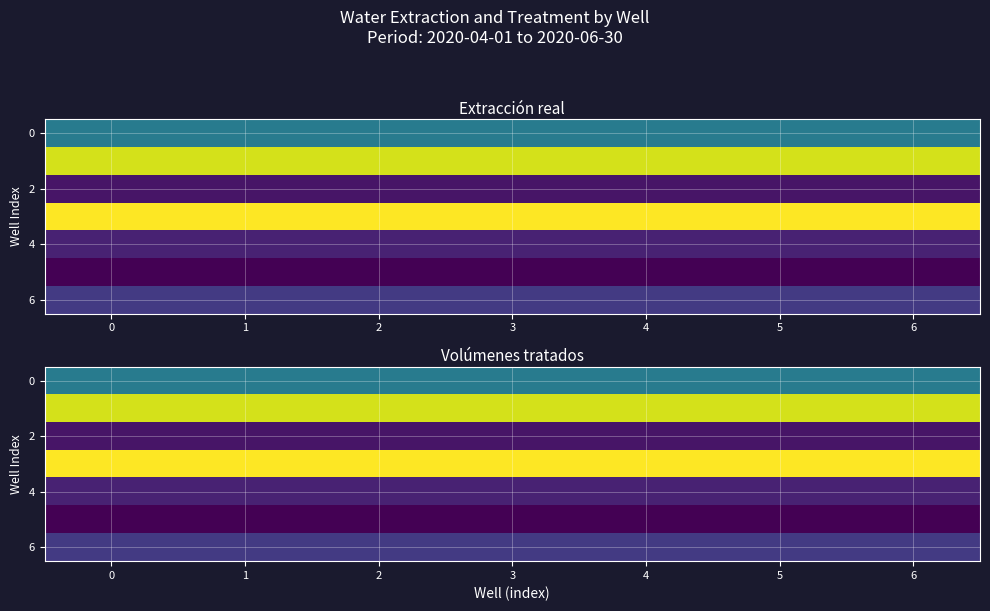

At how many categories does at least one series exceed 380872?

7